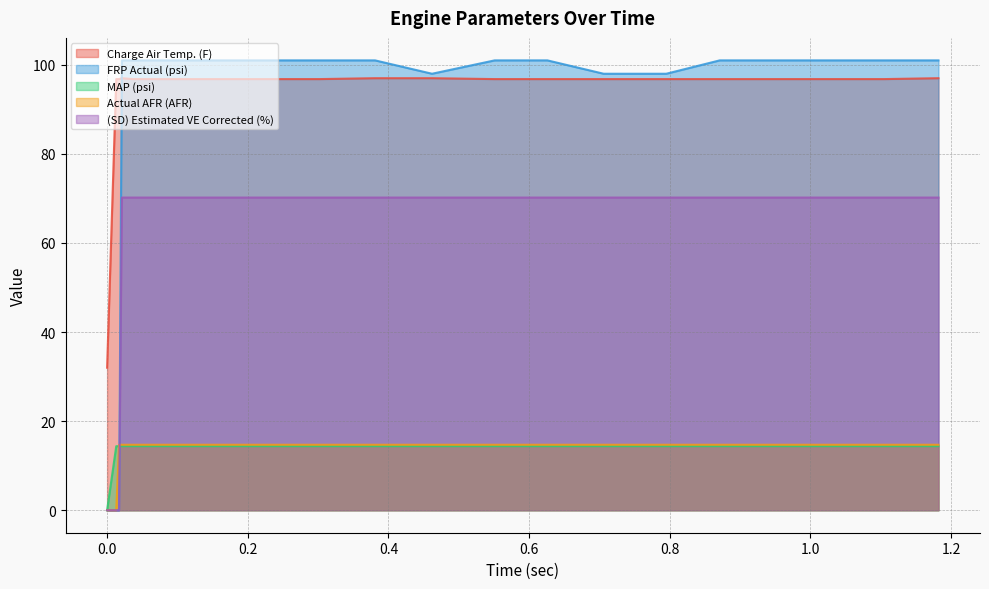

The value of (SD) Estimated VE Corrected (%) at 0.302 is 70.2. True or false?

True